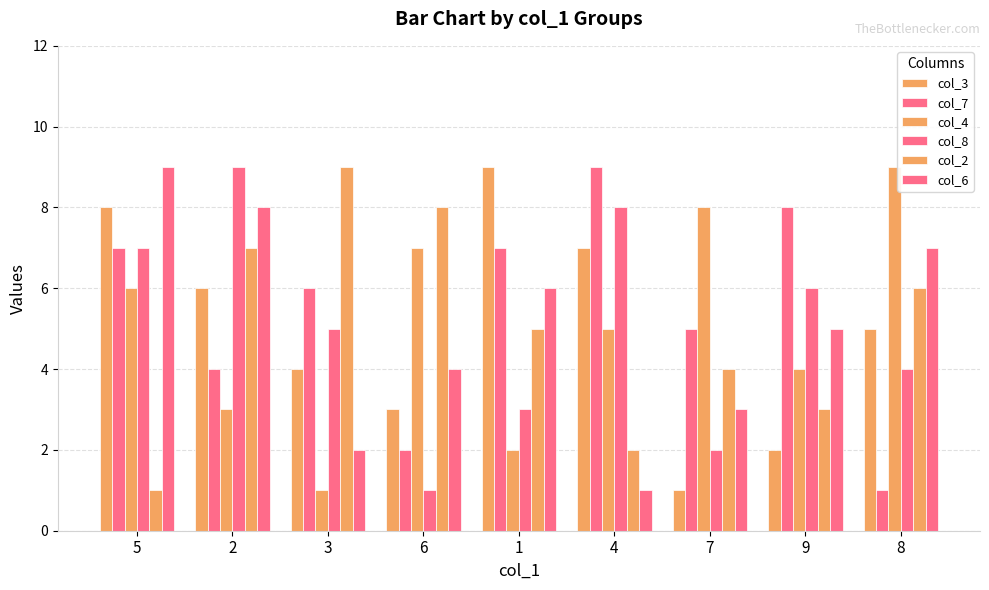

True or false: col_7 has a value of 10 at 3.

False